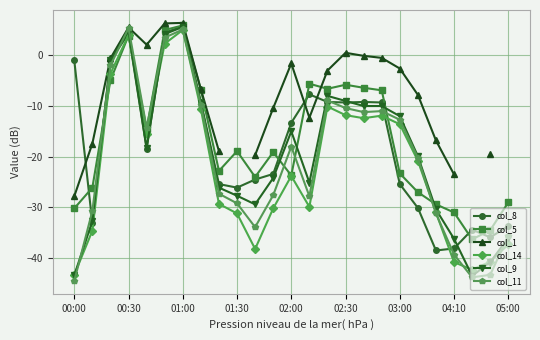

The value of col_9 at 04:10 is -36.2. True or false?

True